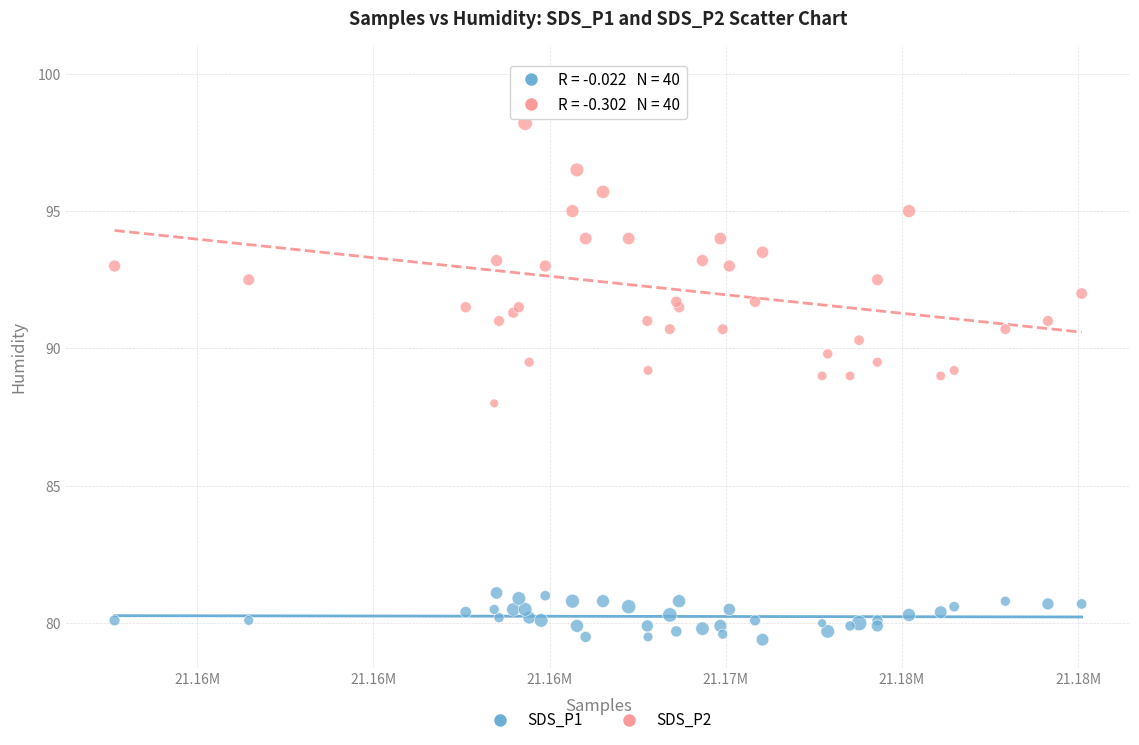

Which series reaches the minimum Y coordinate?

SDS_P1